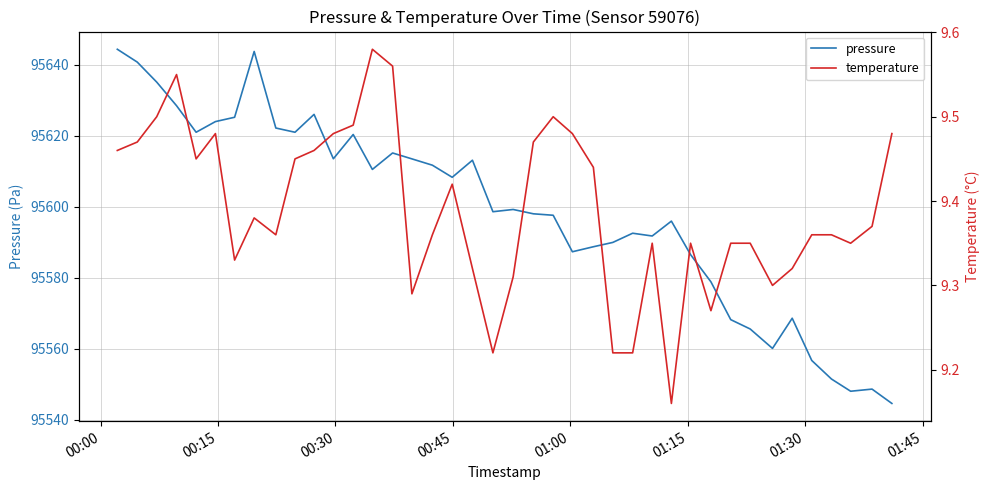

What is the maximum value for pressure?

95644.3